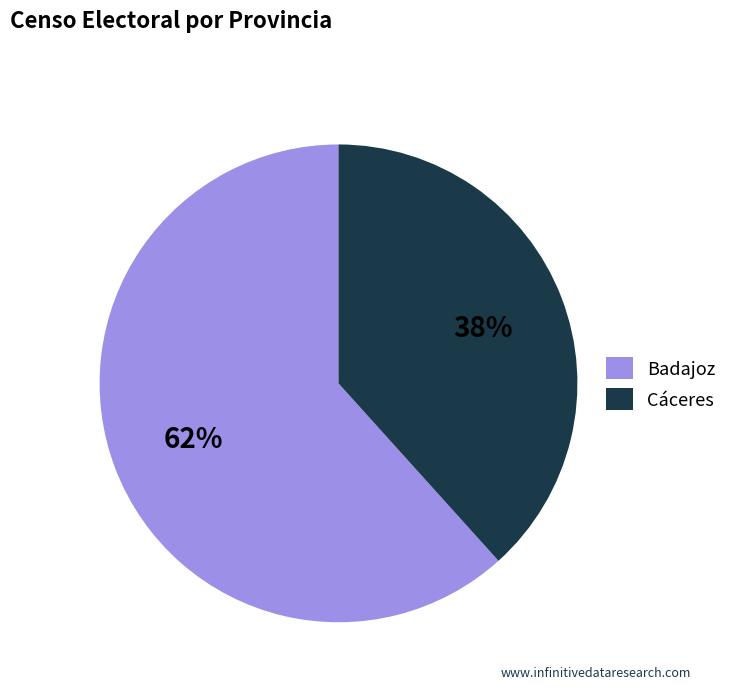

Between Cáceres and Badajoz, which is larger?

Badajoz